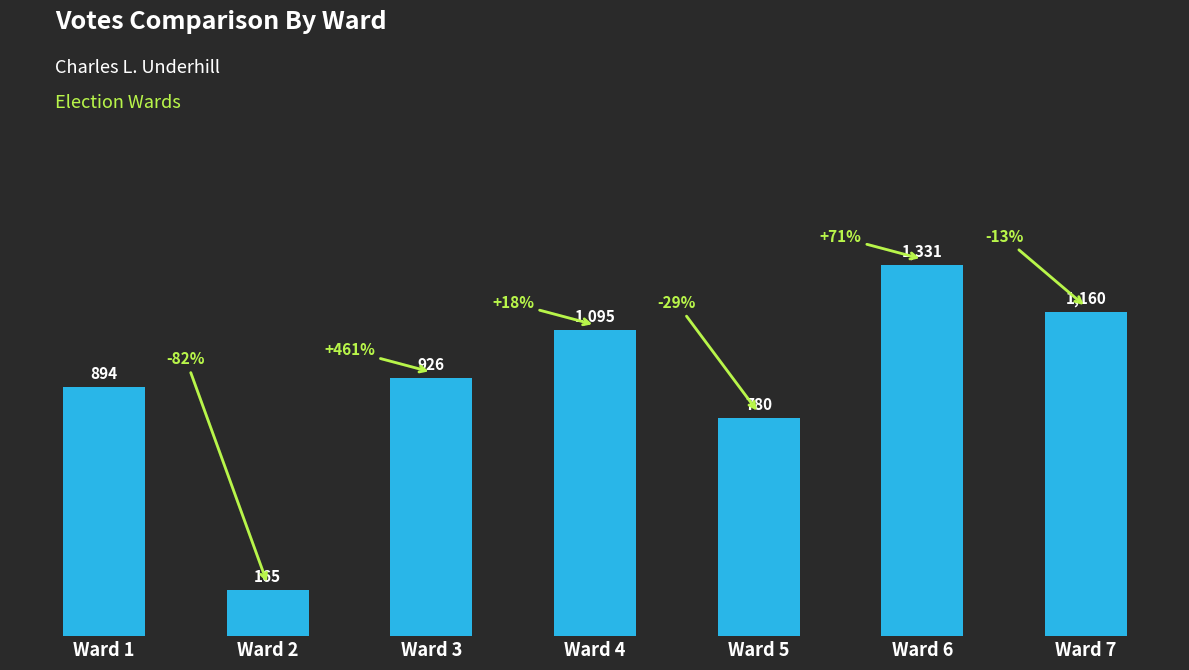

What is the difference between the second highest and second lowest values?

380